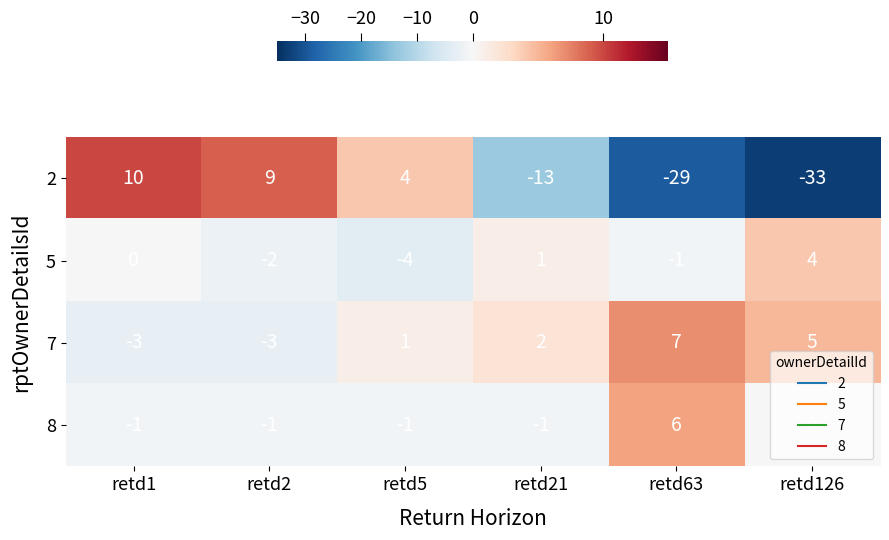

What is the difference between the second highest and second lowest values in the 2 series?

38